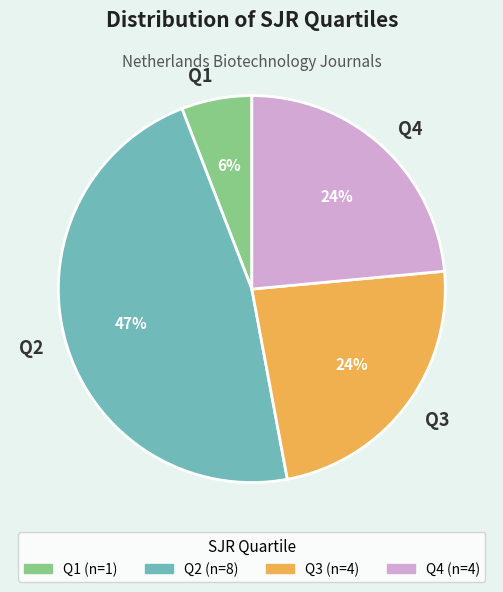

How many slices are in this pie chart?

4